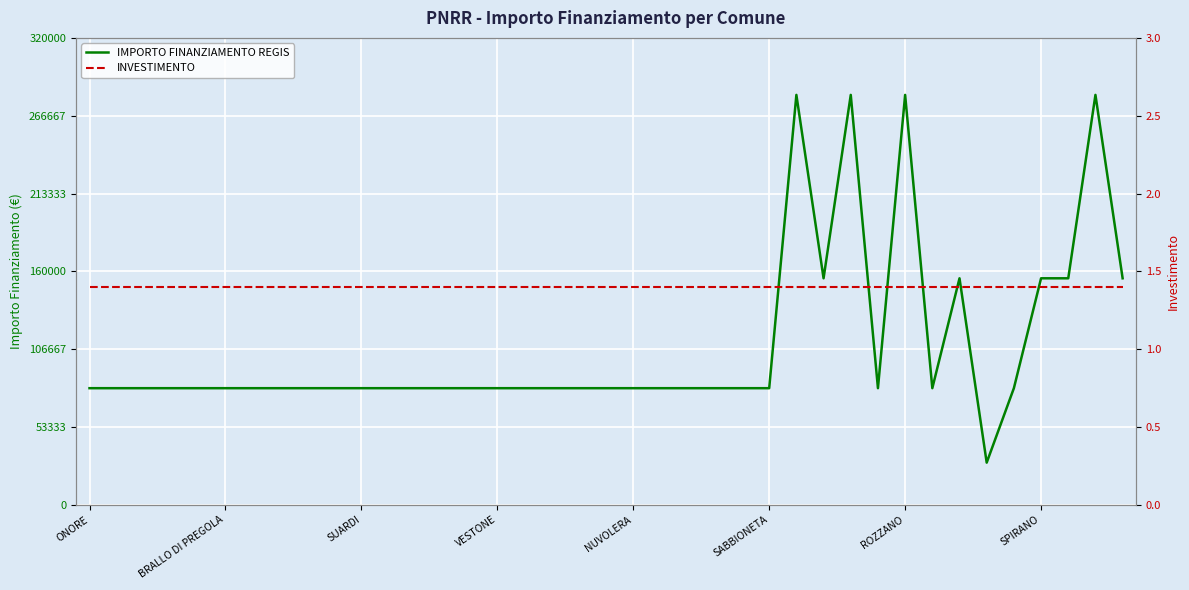

Rank the series at 9 from lowest to highest value.

INVESTIMENTO, IMPORTO FINANZIAMENTO REGIS